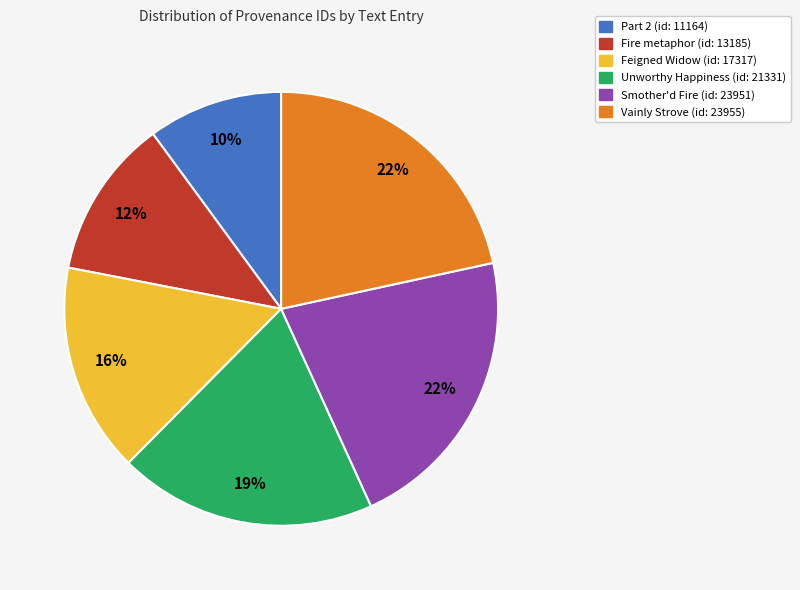

To the nearest percent, what is the combined percentage of Part 2 (id: 11164) and Unworthy Happiness (id: 21331)?

29%